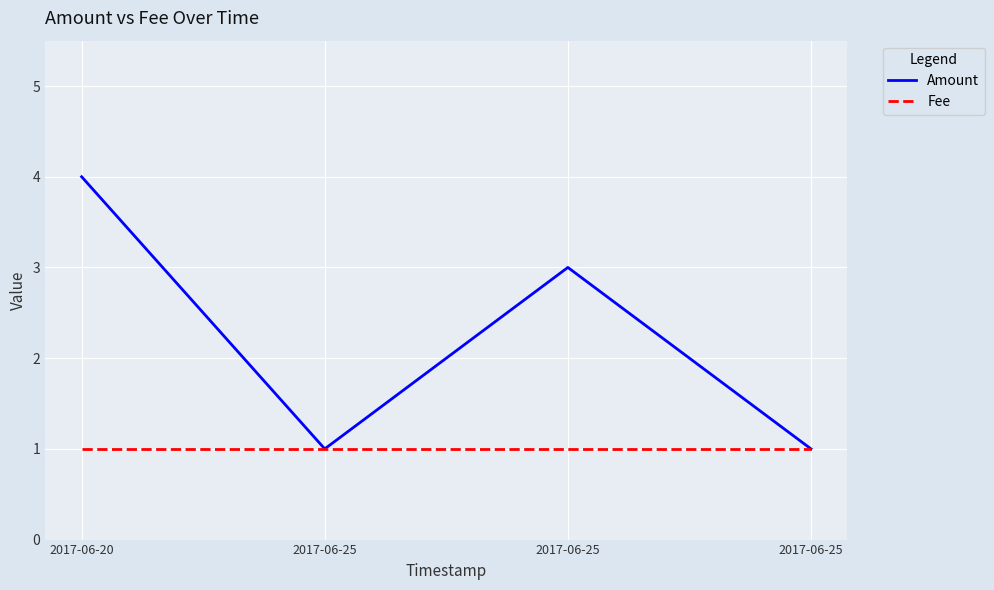

What are all the series names shown in the legend?

Amount, Fee